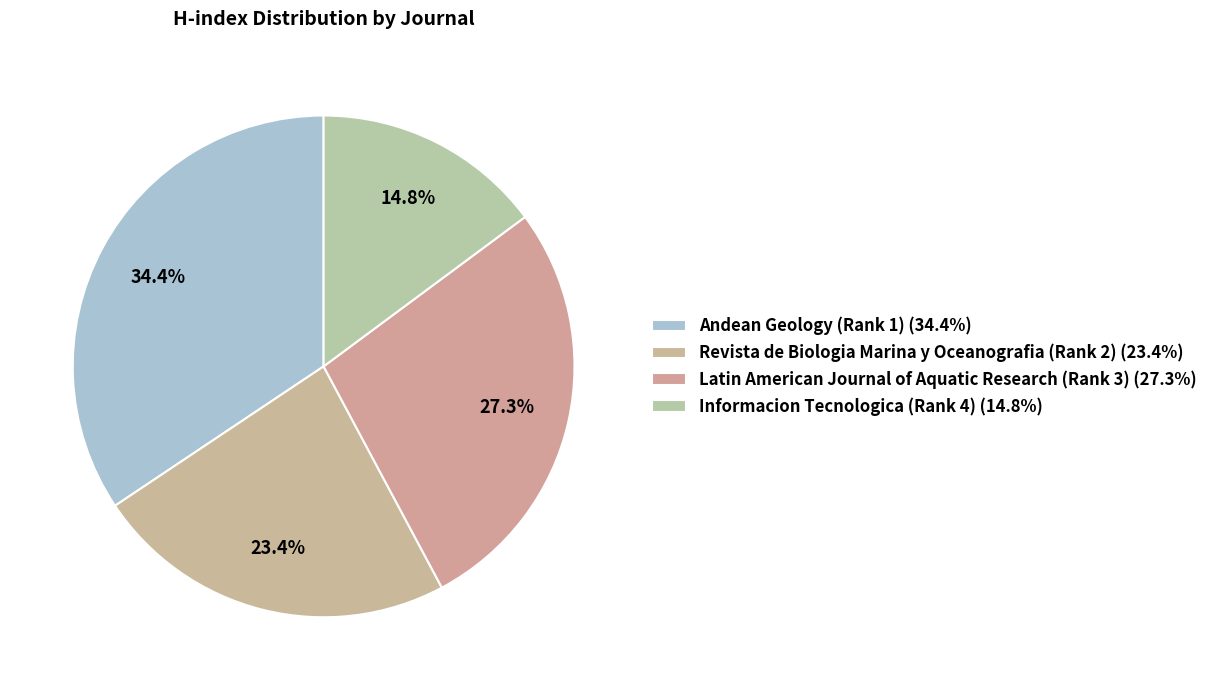

Which category has the biggest portion of the pie?

Andean Geology (Rank 1)